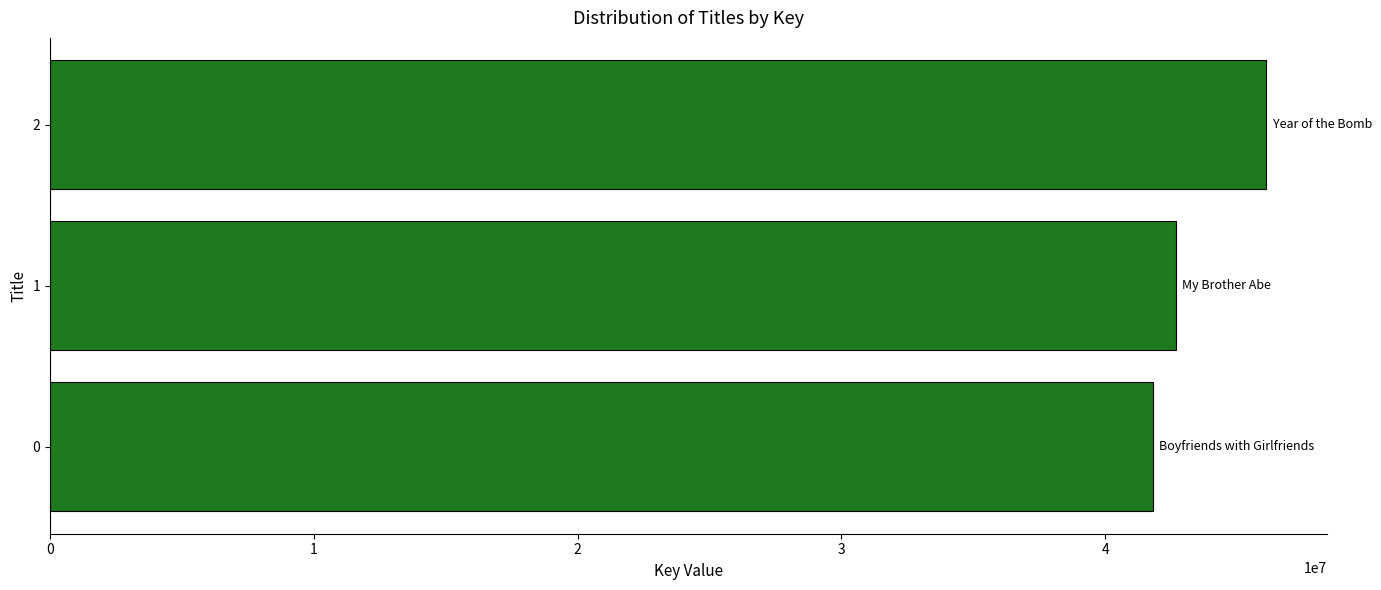

What value does the data have at 0?

41826359